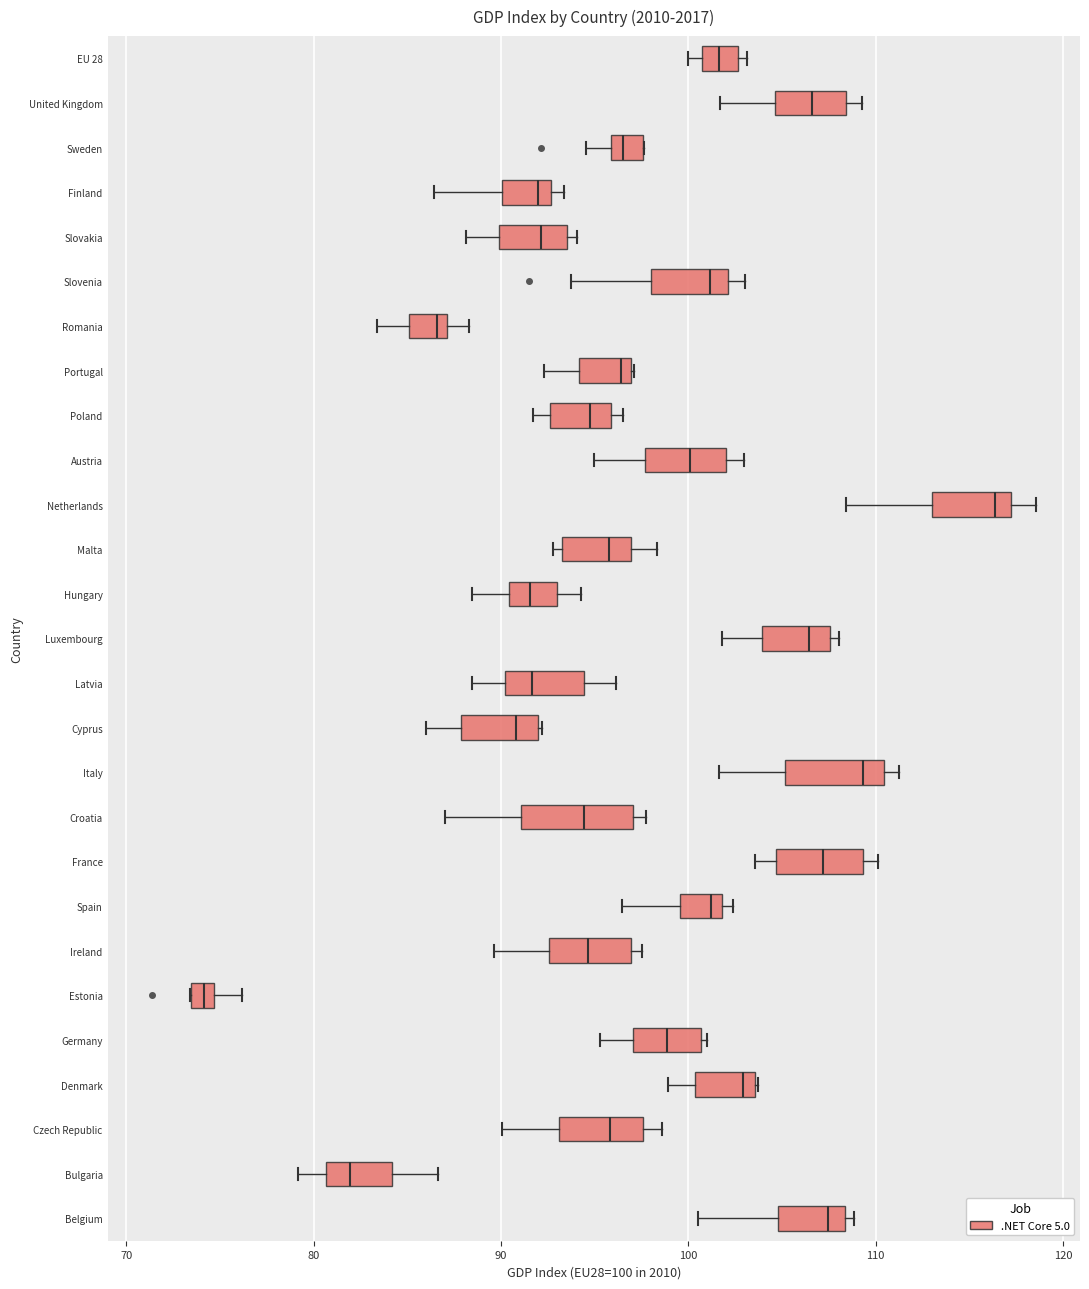

Where is the right edge of the box for Romania on the x-axis? The values are not printed on the chart, so give them approximately, as read against the axis.

87